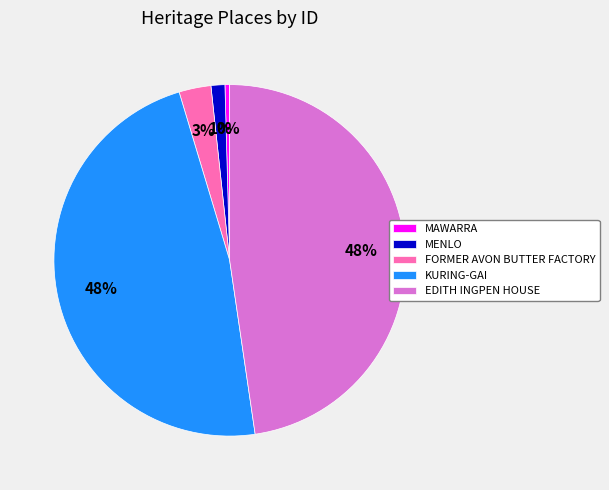

To the nearest percent, what is the difference between the MAWARRA and MENLO slice percentages?

1%